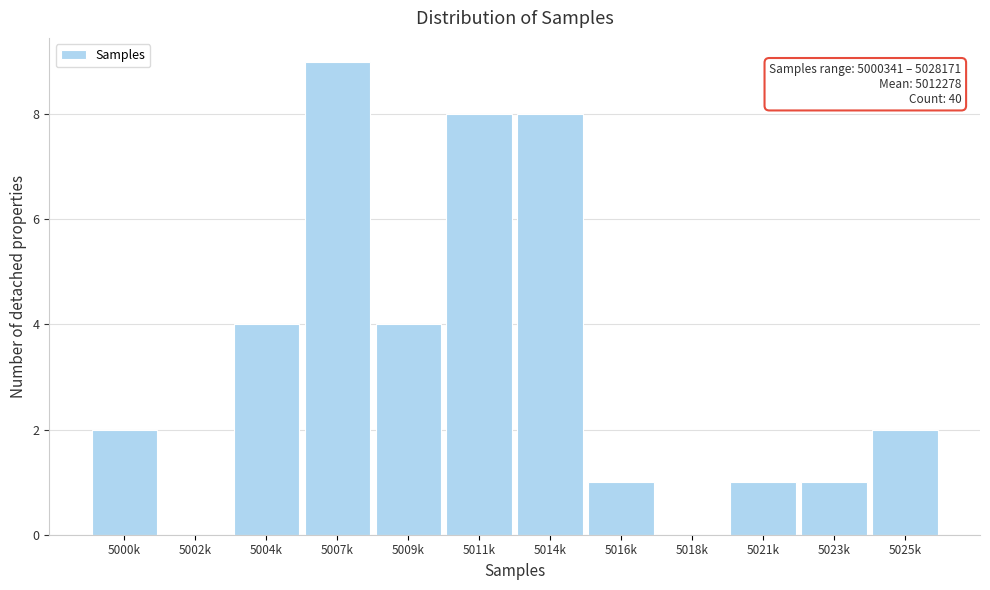

Reading left to right, what are all the values shown in this chart?

5000k=2	5002k=0	5004k=4	5007k=9	5009k=4	5011k=8	5014k=8	5016k=1	5018k=0	5021k=1	5023k=1	5025k=2